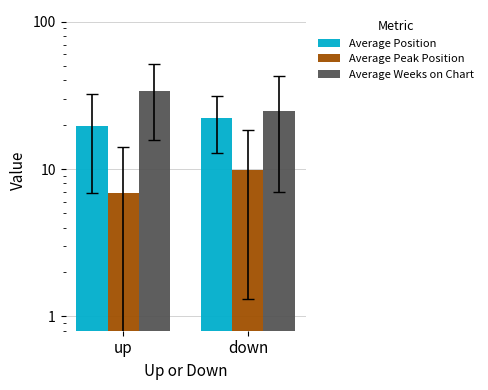

What is the value of the Average Peak Position bar at the 1st from the left?

6.9